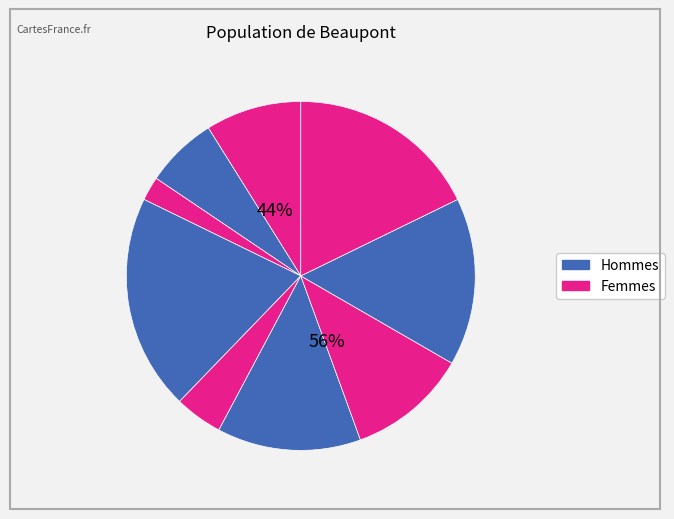

Does 1 account for over 50% of the chart?

No